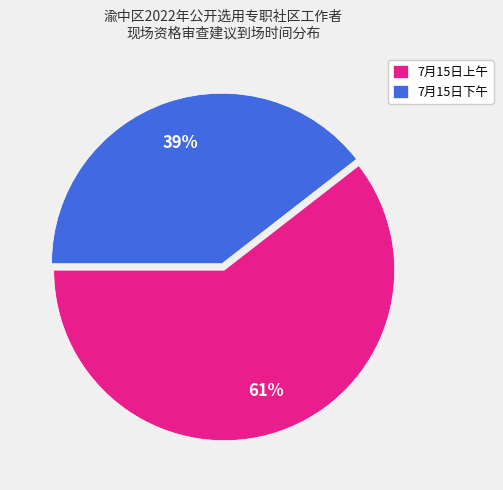

What is the largest slice in the pie chart?

7月15日上午